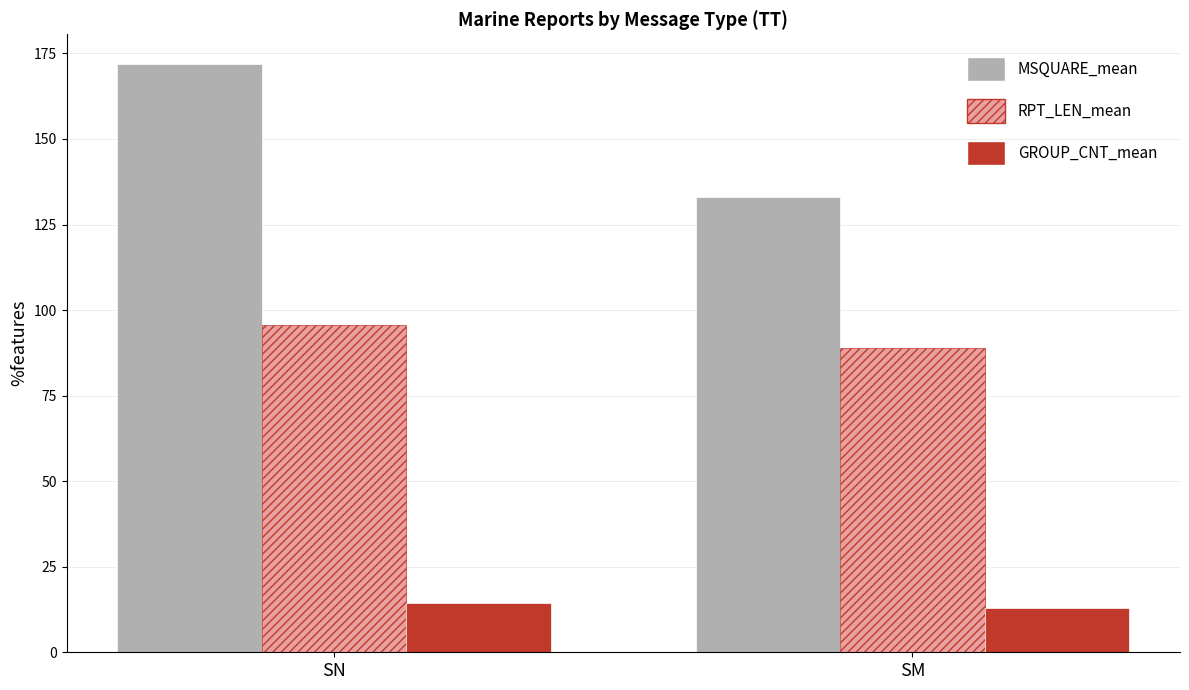

Rank the series at SN from lowest to highest value.

GROUP_CNT_mean, RPT_LEN_mean, MSQUARE_mean